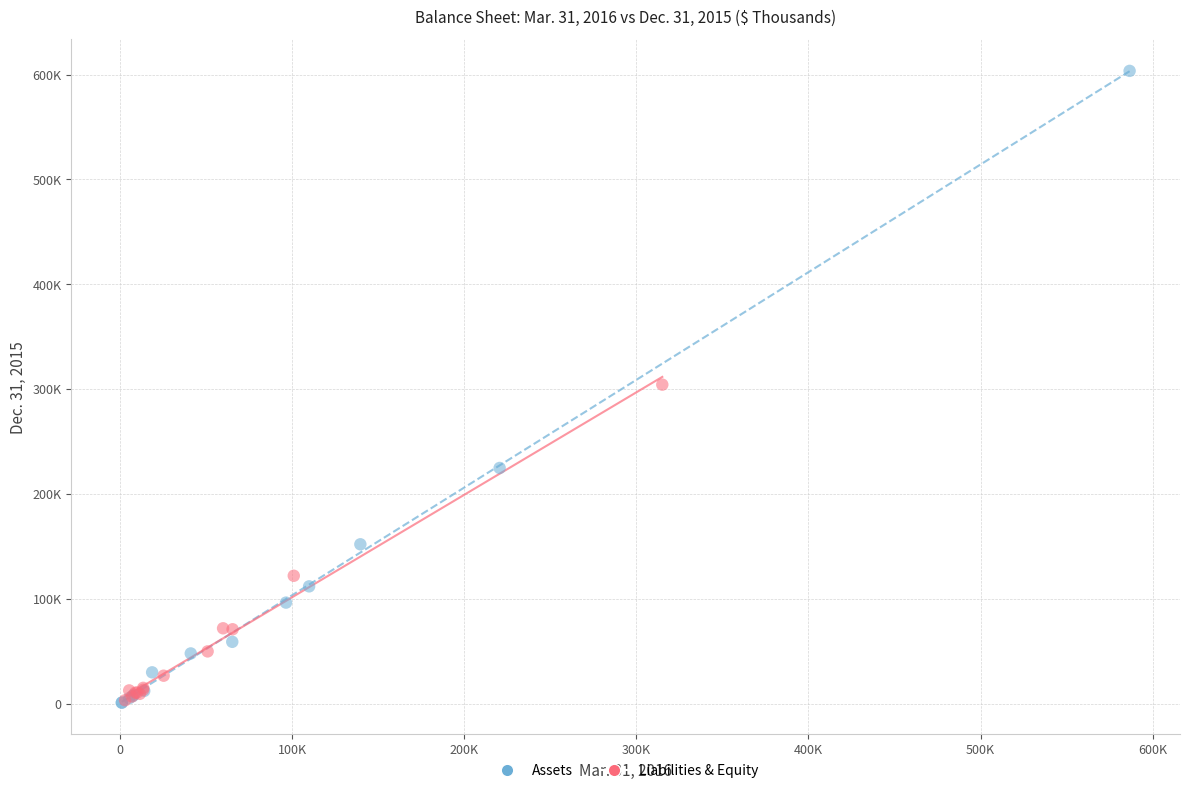

What are all the series names shown in the legend?

Assets, Liabilities & Equity